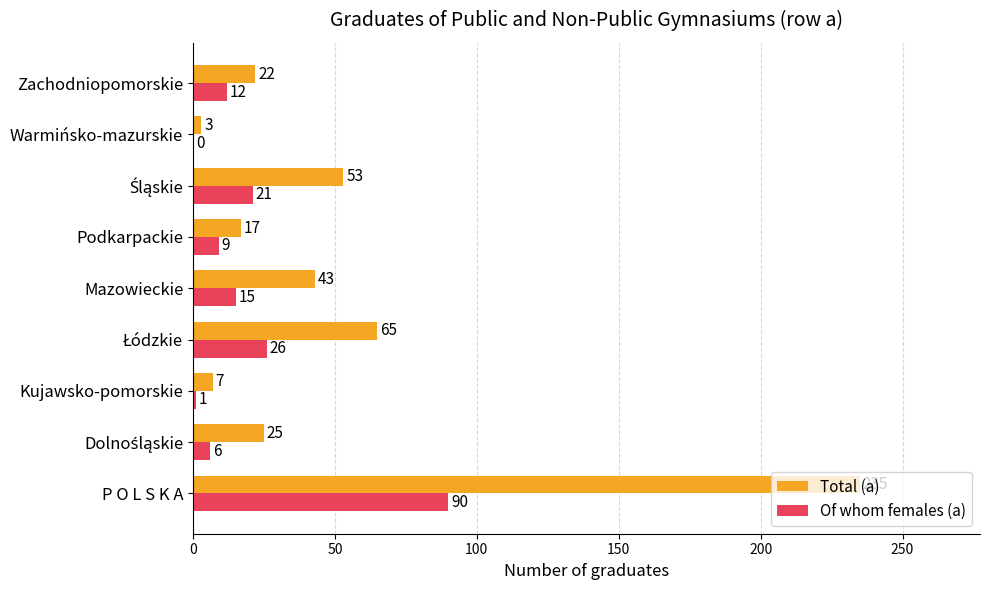

What is the average value of the Of whom females (a) series?

20